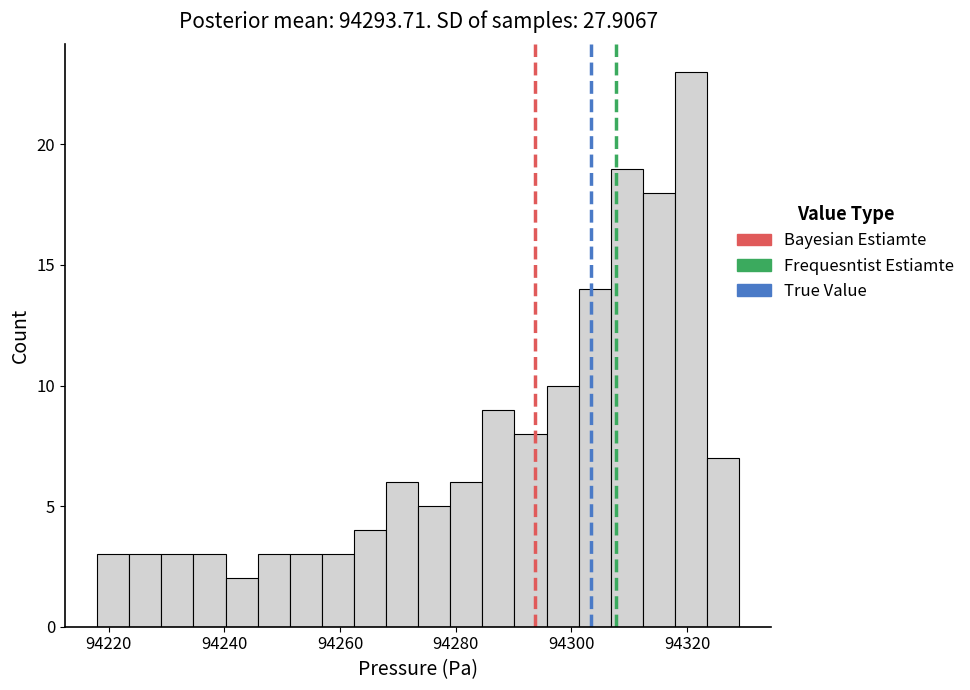

Read against the x-axis, roughly where is the centre of the tallest bar?

94320